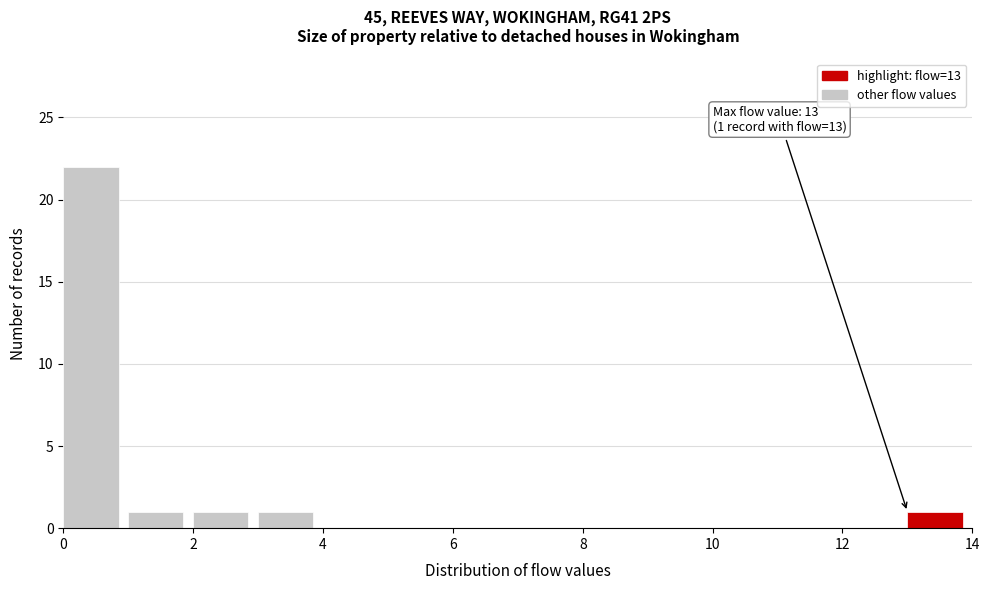

Over which range of the x-axis is the bar tallest?

0 to 1